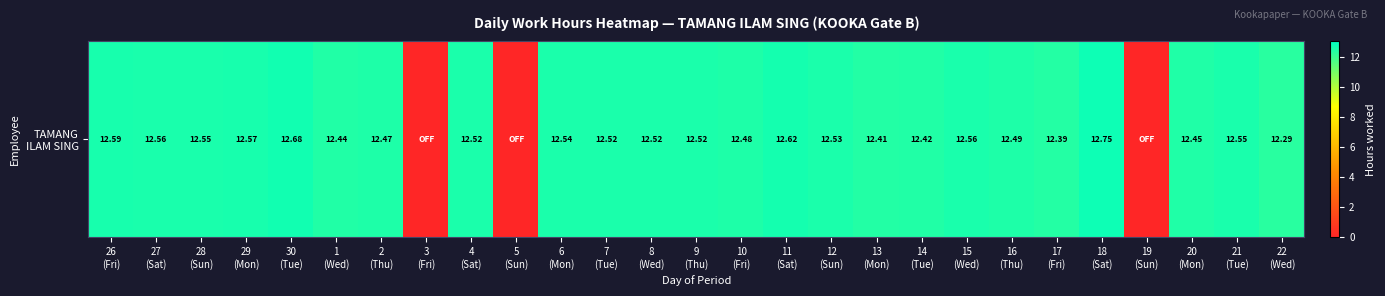

The value at 5
(Sun) is 8.3. True or false?

False